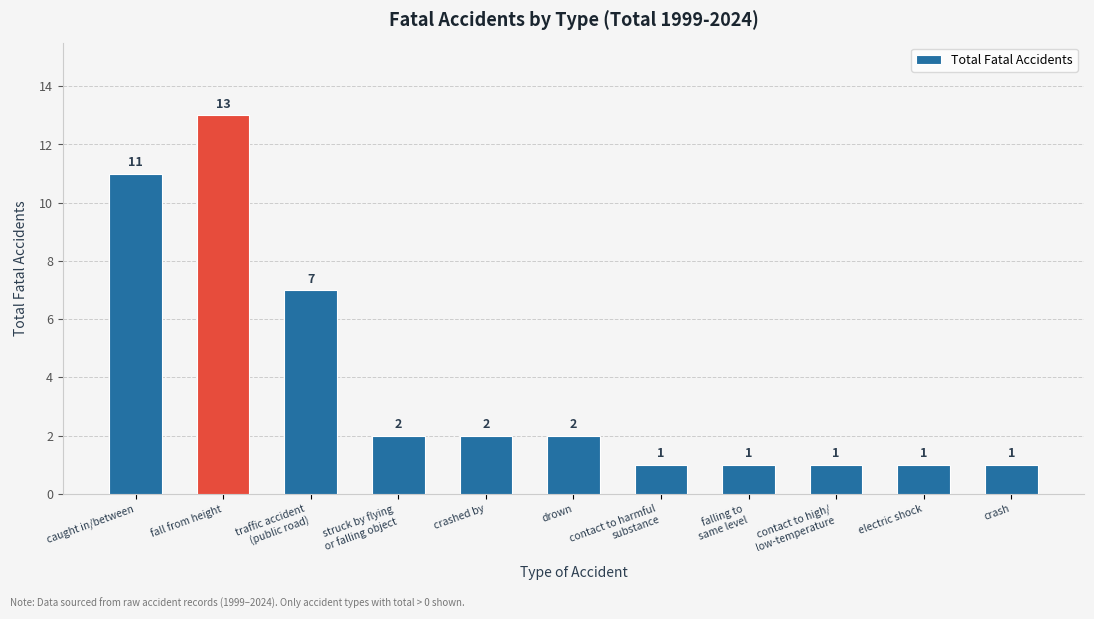

What is the value of the 2nd bar from the left?

13